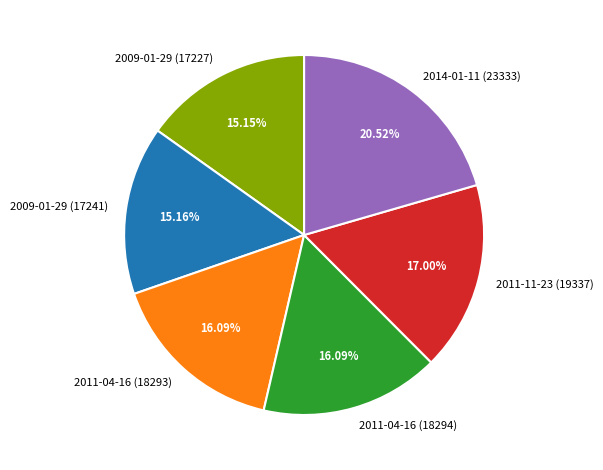

What is the largest slice in the pie chart?

2014-01-11 (23333)